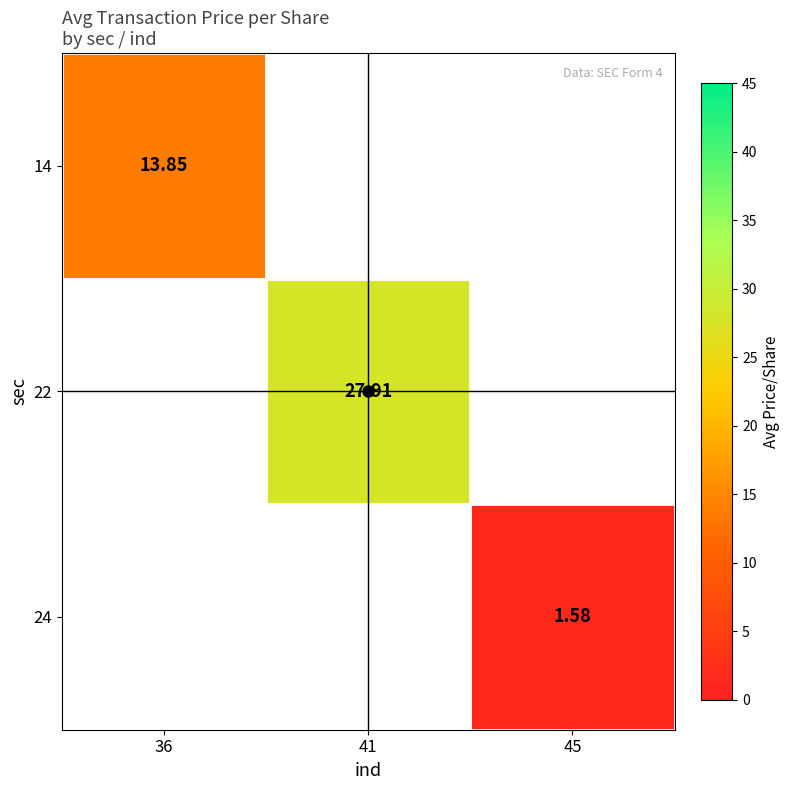

How many values in the 22 series exceed 27?

1